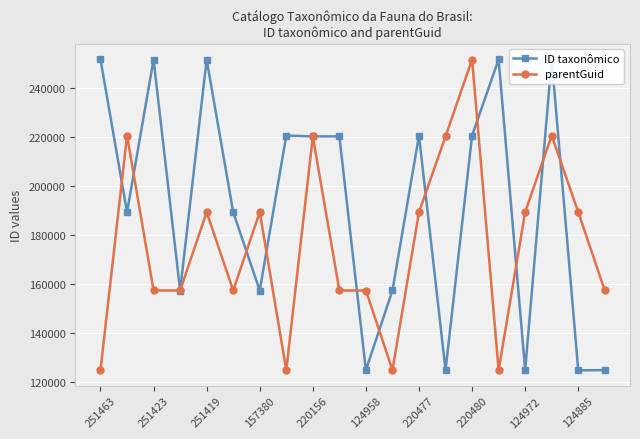

What is the value of the ID taxonômico point at the 4th from the left?

157387